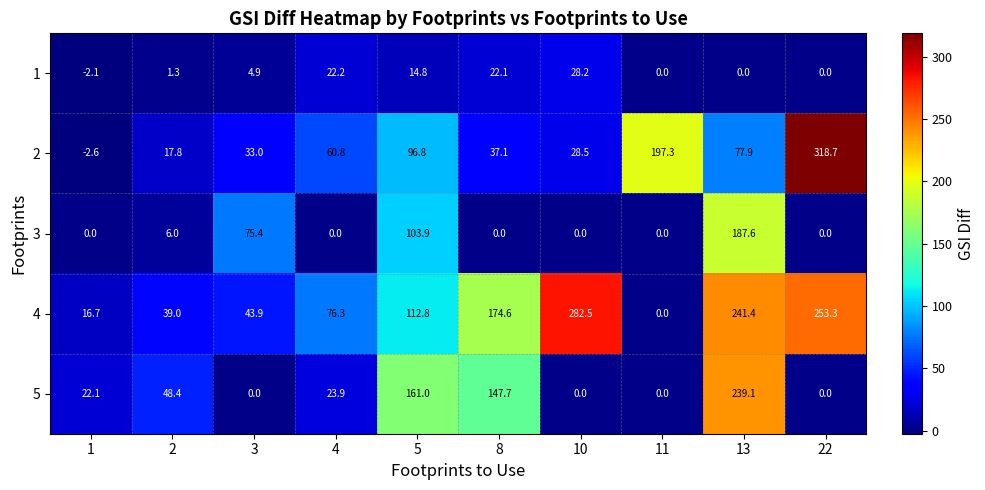

What is the difference between the highest and lowest values at 10?

282.5